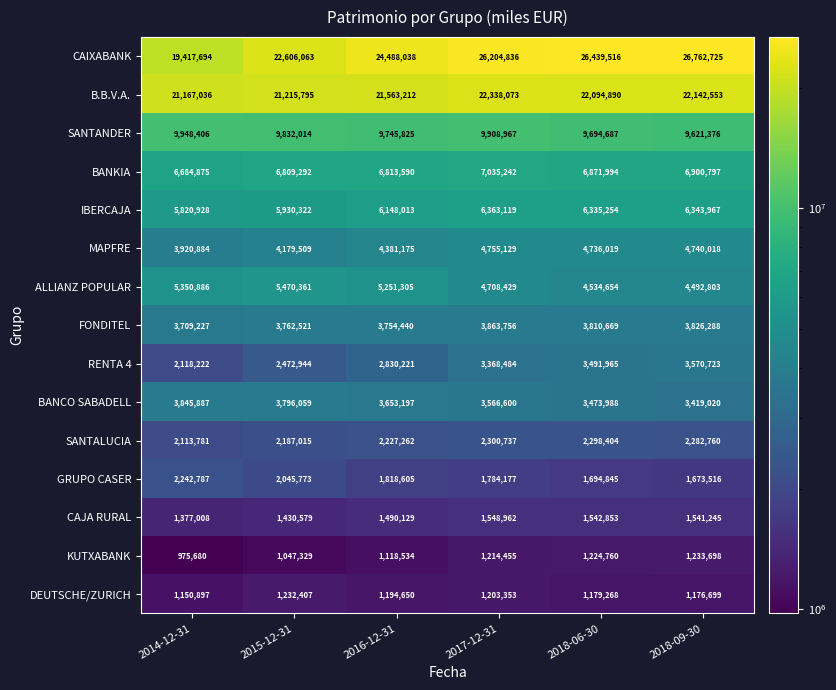

What is the approximate value of KUTXABANK at 2018-06-30, to the nearest 100?

1224800